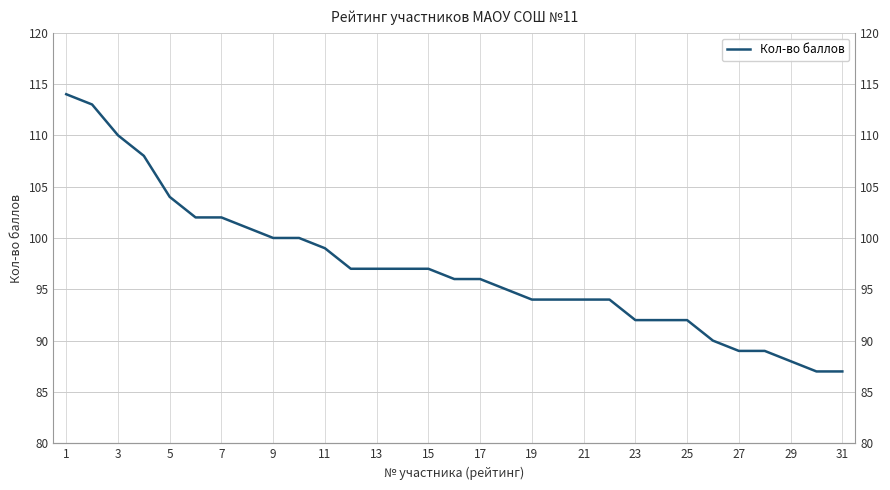

True or false: there are more than 1 points higher than both neighbors.

False